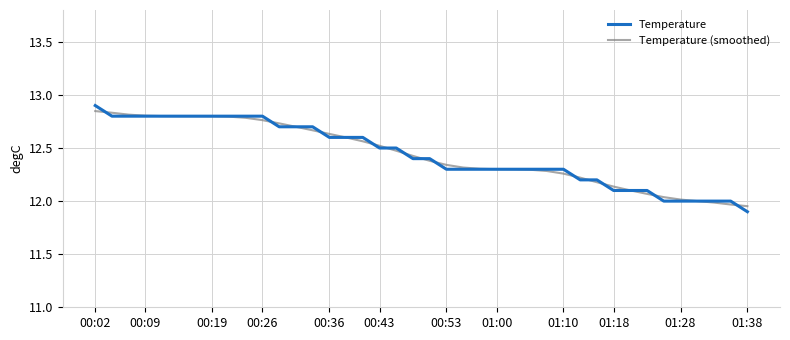

How many series are shown in this chart?

2